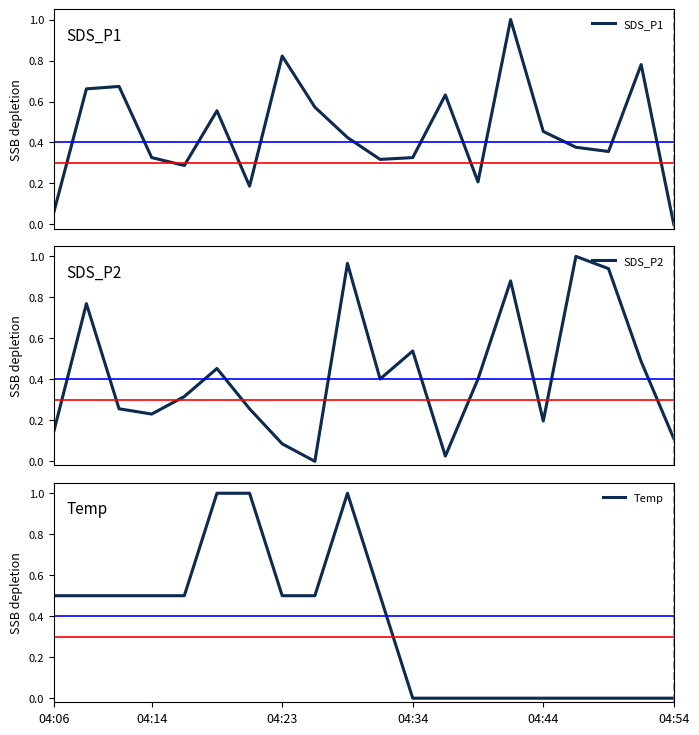

The Temp series shows 0.0 at 13. True or false?

True